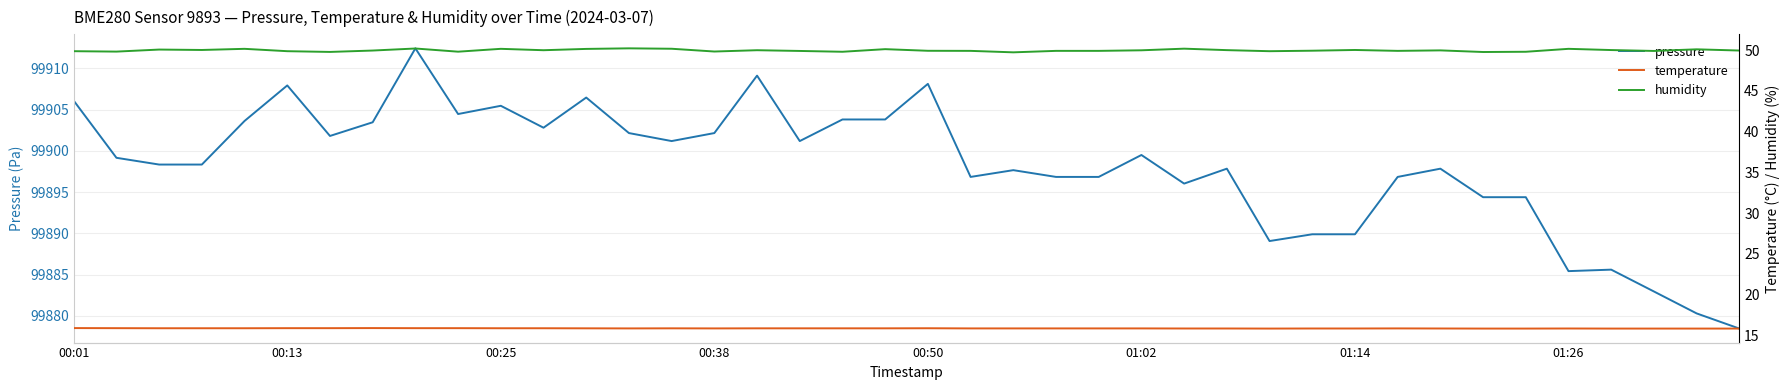

How many data points does each series have?

40